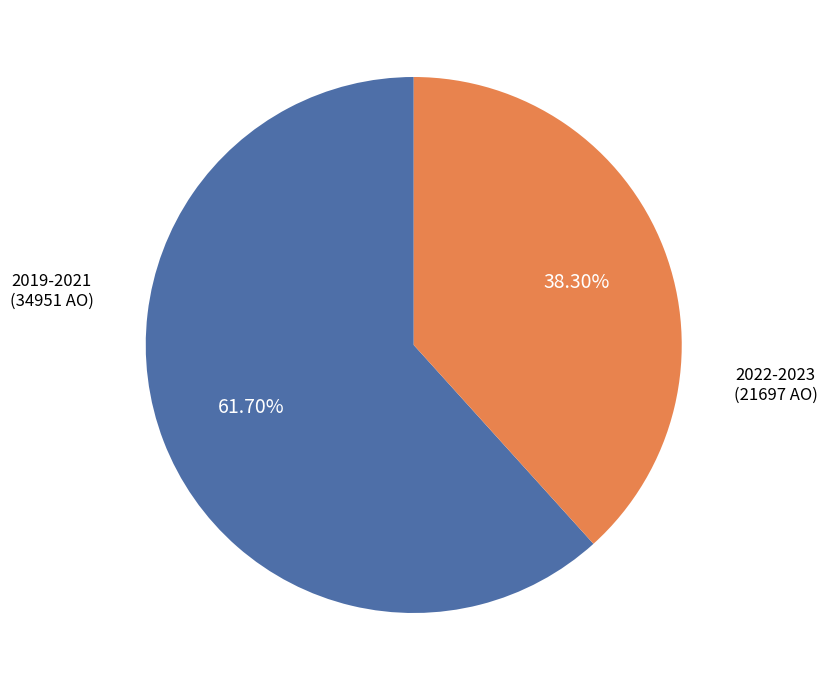

Count the number of slices in the pie.

2